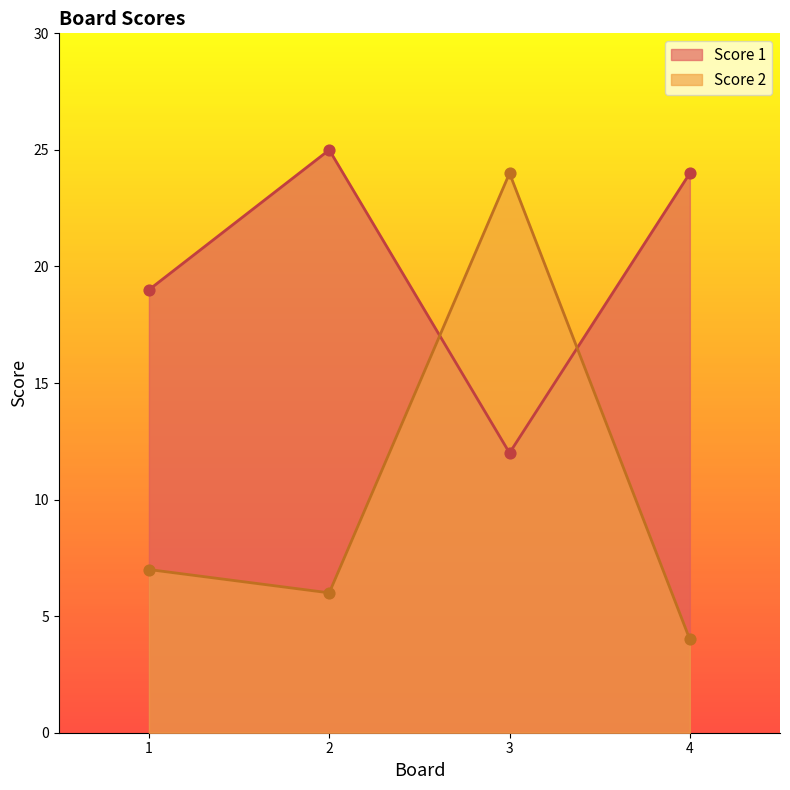

What is the total value across all series at 1?

26